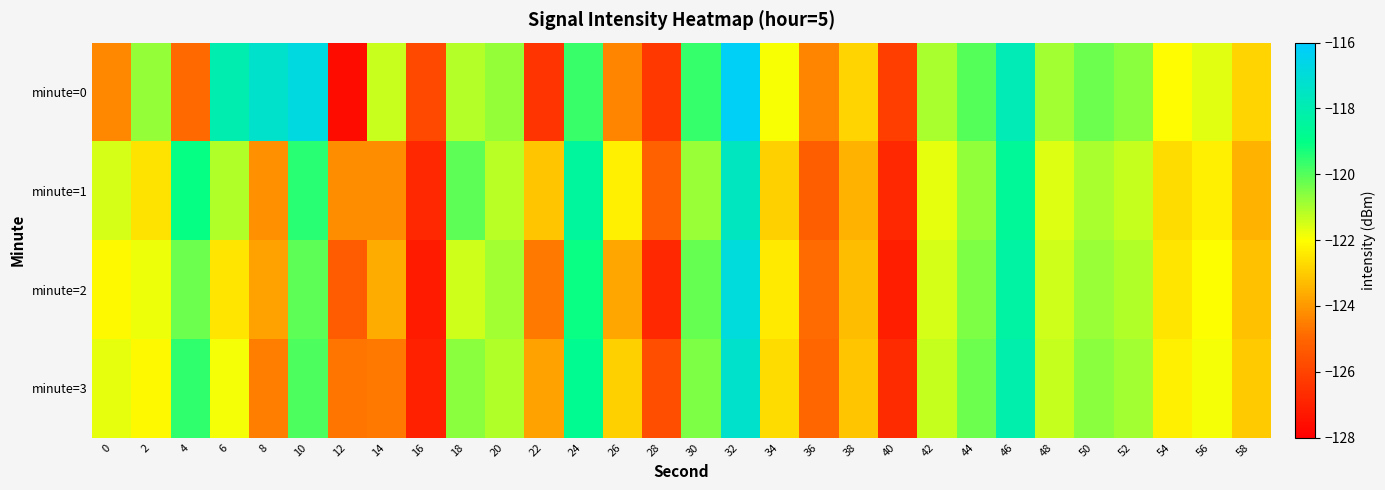

Reading right to left, transcribe all the data shown in this chart.

minute=0: 58=-122.8	56=-121.7	54=-122.1	52=-120.6	50=-120.3	48=-120.9	46=-117.9	44=-120.0	42=-121.0	40=-126.1	38=-122.8	36=-124.4	34=-121.9	32=-116.3	30=-119.6	28=-126.3	26=-124.4	24=-119.7	22=-126.4	20=-120.8	18=-121.1	16=-125.9	14=-121.4	12=-127.6	10=-116.8	8=-117.3	6=-118.0	4=-124.9	2=-120.7	0=-124.3
minute=1: 58=-123.5	56=-122.3	54=-122.7	52=-121.3	50=-121.0	48=-121.6	46=-118.6	44=-120.7	42=-121.7	40=-126.8	38=-123.5	36=-125.2	34=-122.9	32=-117.6	30=-120.8	28=-125.1	26=-122.3	24=-118.5	22=-123.1	20=-121.2	18=-120.1	16=-126.8	14=-124.2	12=-124.2	10=-119.5	8=-124.1	6=-121.1	4=-119.1	2=-122.5	0=-121.5
minute=2: 58=-123.2	56=-122.0	54=-122.5	52=-121.1	50=-120.8	48=-121.4	46=-118.3	44=-120.5	42=-121.5	40=-127.1	38=-123.3	36=-124.9	34=-122.4	32=-116.9	30=-120.2	28=-126.8	26=-123.7	24=-119.1	22=-124.6	20=-120.9	18=-121.4	16=-127.2	14=-123.6	12=-125.3	10=-120.1	8=-123.8	6=-122.5	4=-120.3	2=-121.8	0=-122.1
minute=3: 58=-123.0	56=-121.9	54=-122.3	52=-120.9	50=-120.6	48=-121.3	46=-118.1	44=-120.3	42=-121.3	40=-126.7	38=-123.1	36=-125.0	34=-122.7	32=-117.3	30=-120.5	28=-125.7	26=-122.9	24=-118.8	22=-123.8	20=-121.1	18=-120.6	16=-127.0	14=-124.6	12=-124.7	10=-119.9	8=-124.5	6=-121.9	4=-119.6	2=-122.1	0=-121.7